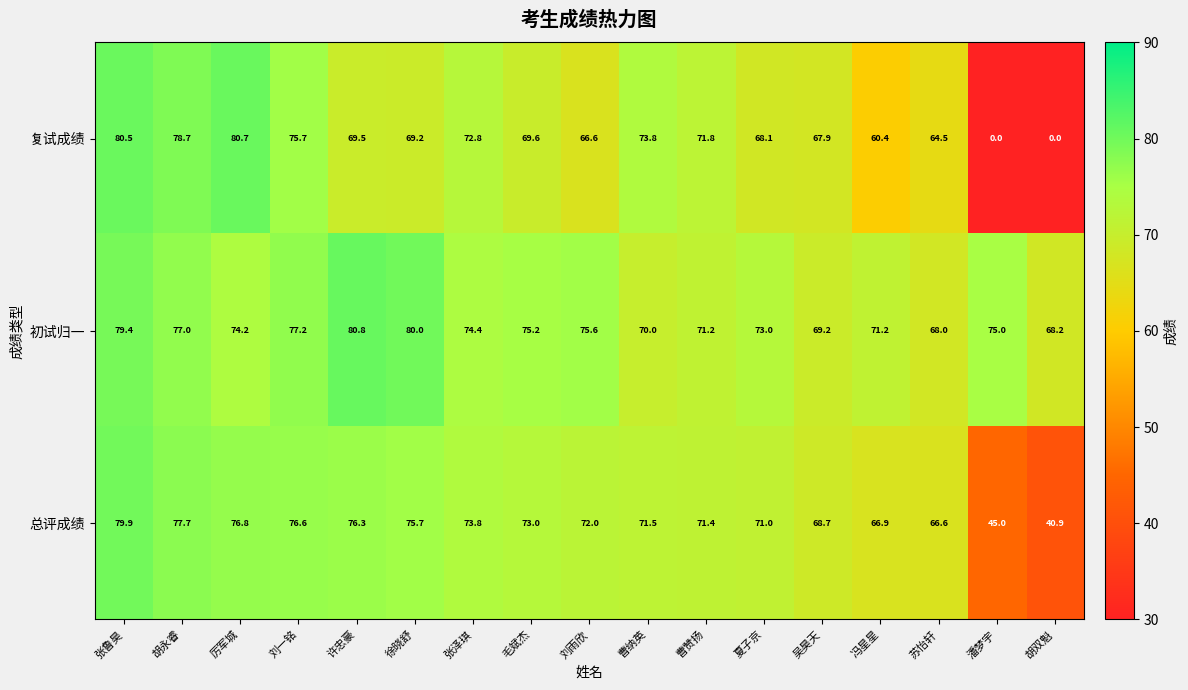

What is the lowest value of the 总评成绩 series?

40.9